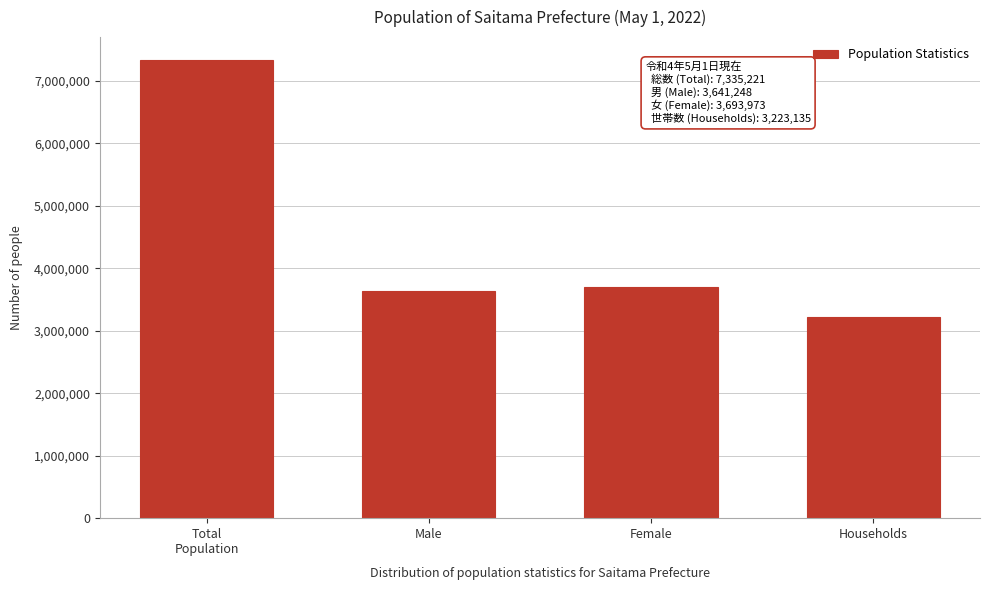

Reading right to left, transcribe all the data shown in this chart.

3223135	3693973	3641248	7335221